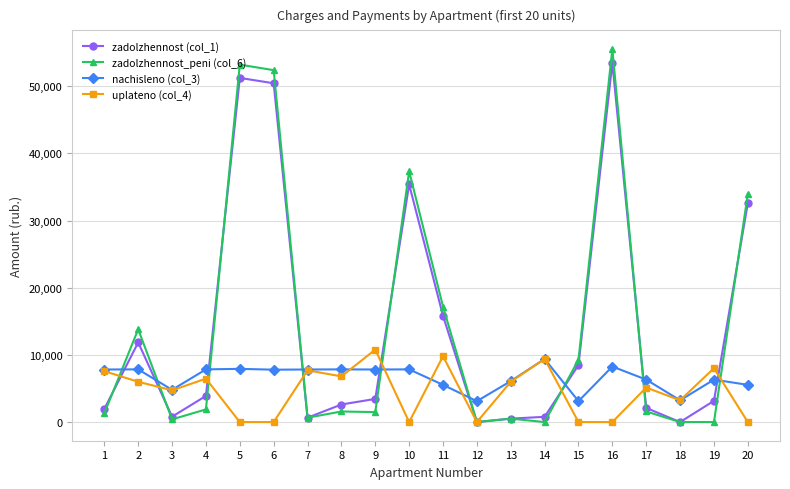

The uplateno (col_4) series shows -7373.2 at 15. True or false?

False